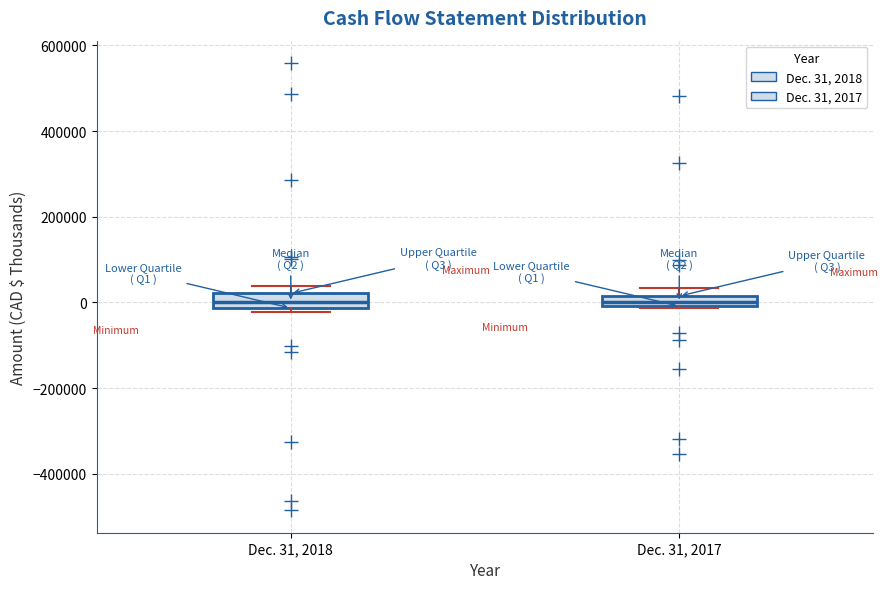

Where is the lower edge of the box for Dec. 31, 2018 on the y-axis? The values are not printed on the chart, so give them approximately, as read against the axis.

-20000